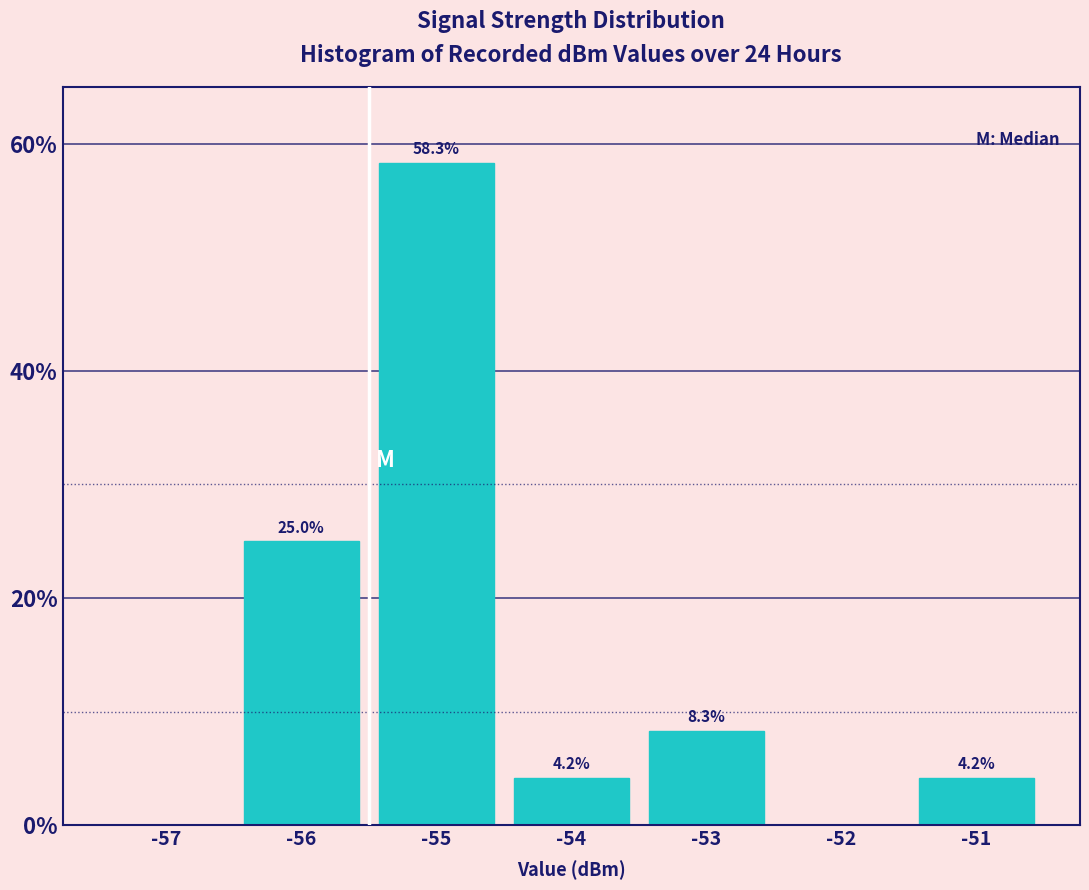

Reading left to right, transcribe all the data shown in this chart.

-57=0.0	-56=25.0	-55=58.3	-54=4.2	-53=8.3	-52=0.0	-51=4.2